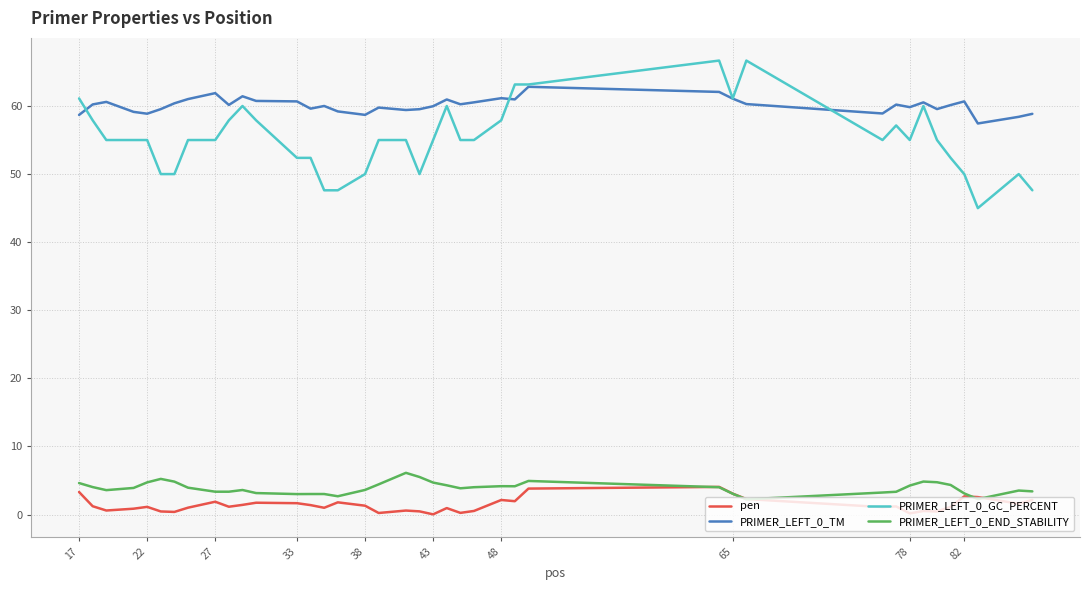

True or false: PRIMER_LEFT_0_GC_PERCENT has more than 1 points higher than both neighbors.

True